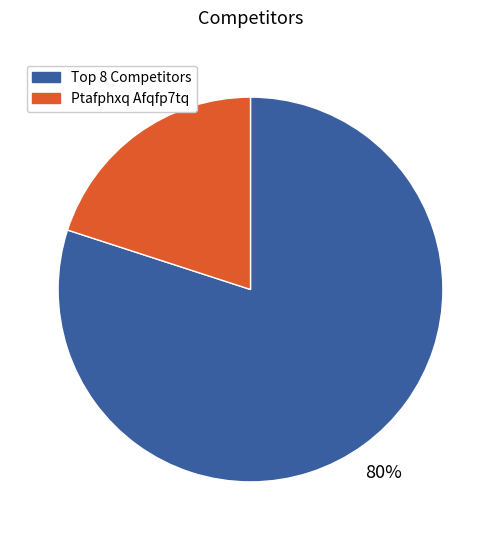

Which category has the biggest portion of the pie?

Top 8 Competitors